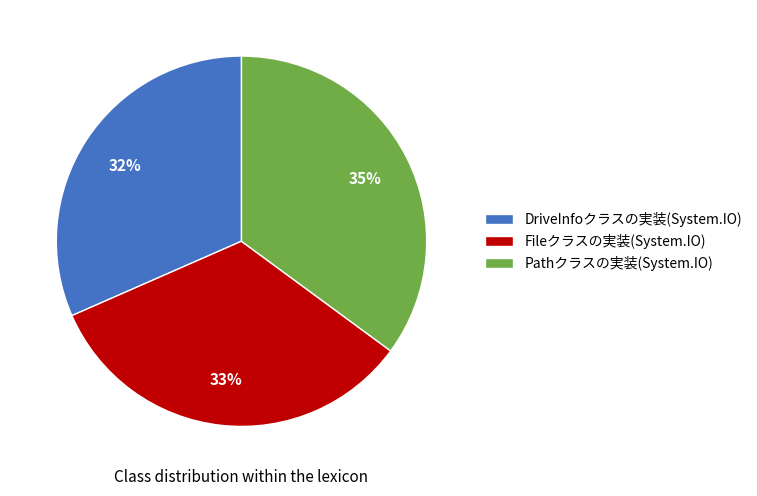

To the nearest percent, what is the average slice percentage?

33%